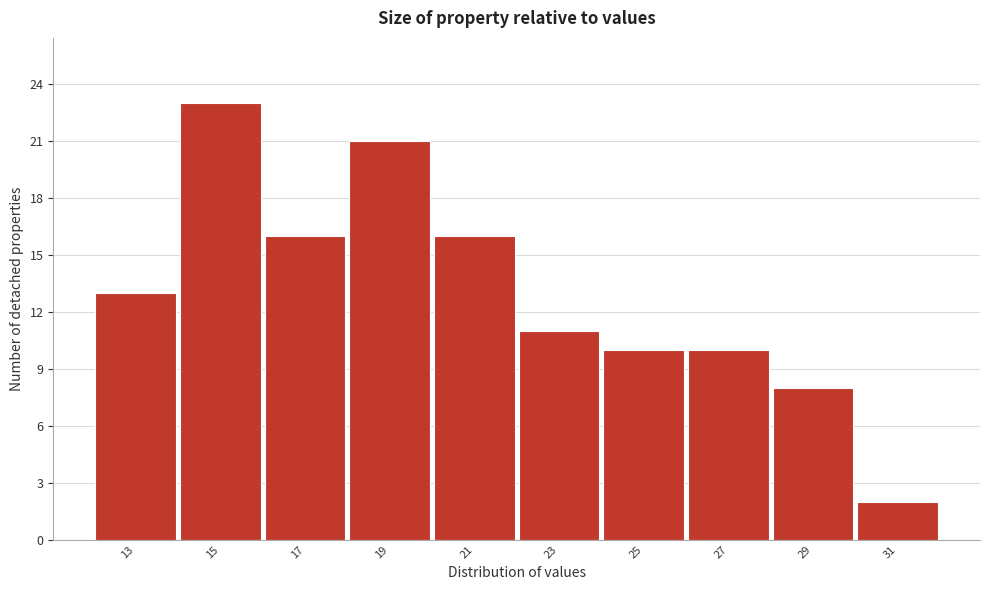

Reading right to left, list all the values displayed in this chart.

31=2	29=8	27=10	25=10	23=11	21=16	19=21	17=16	15=23	13=13